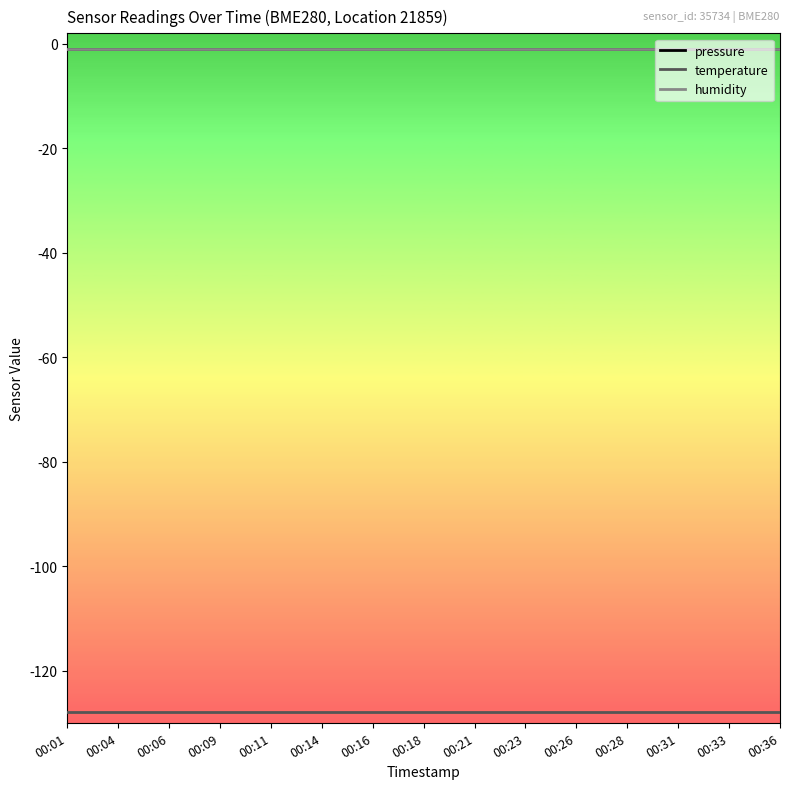

Which series has the widest spread of values?

pressure